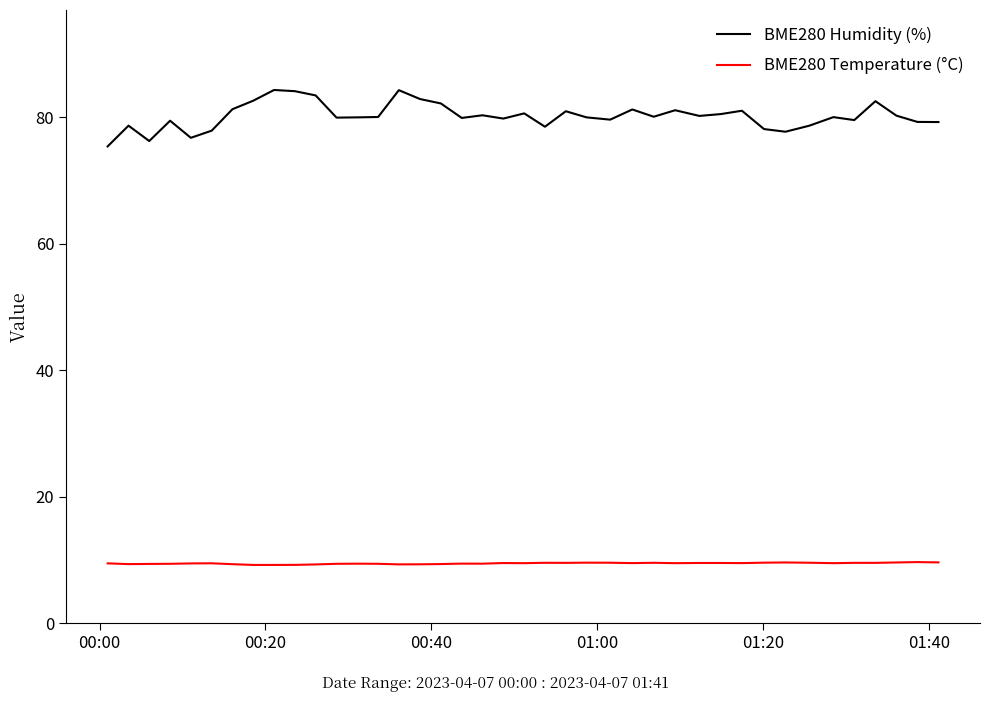

List the series in order of their peak value, lowest first.

BME280 Temperature (°C), BME280 Humidity (%)